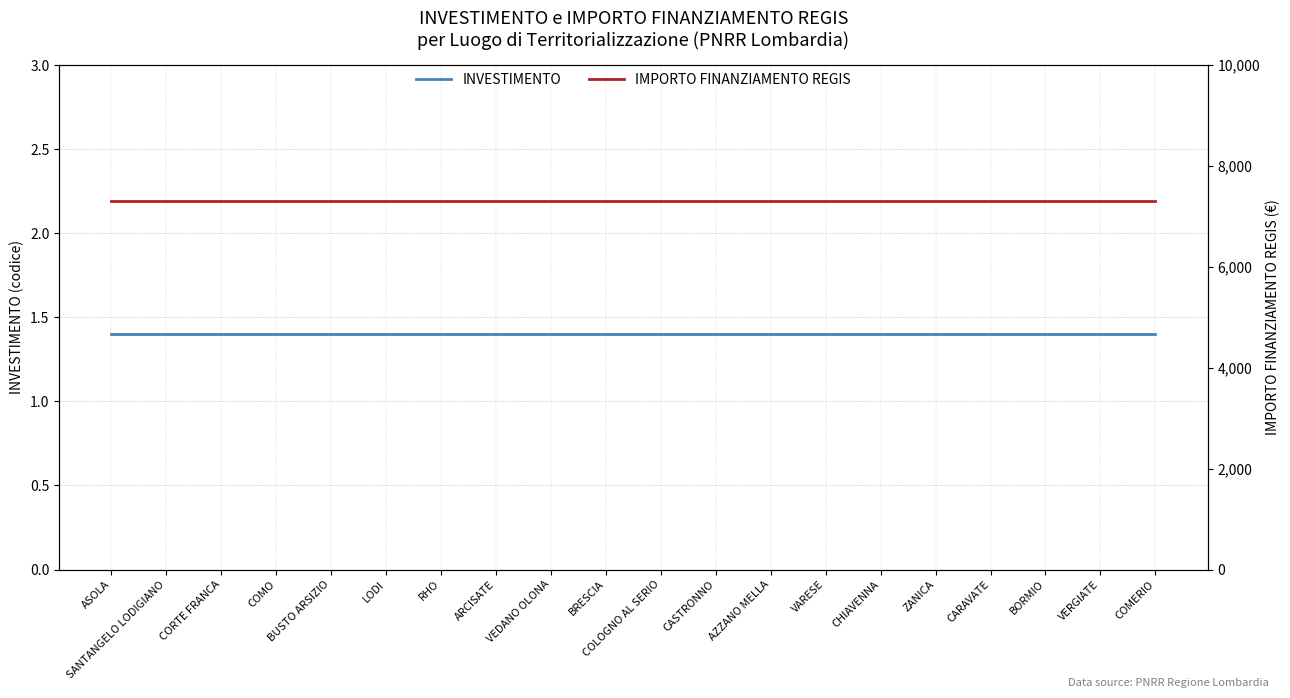

Reading left to right, transcribe all the data shown in this chart.

INVESTIMENTO: 1.4	1.4	1.4	1.4	1.4	1.4	1.4	1.4	1.4	1.4	1.4	1.4	1.4	1.4	1.4	1.4	1.4	1.4	1.4	1.4
IMPORTO FINANZIAMENTO REGIS: 7301.0	7301.0	7301.0	7301.0	7301.0	7301.0	7301.0	7301.0	7301.0	7301.0	7301.0	7301.0	7301.0	7301.0	7301.0	7301.0	7301.0	7301.0	7301.0	7301.0